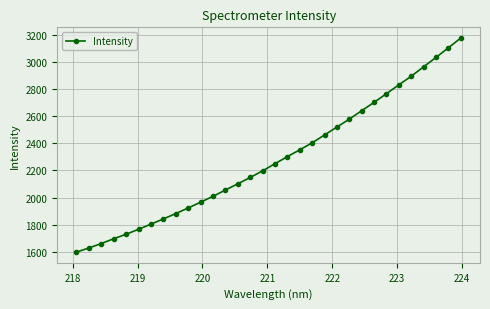

How many lines are shown in the chart?

1